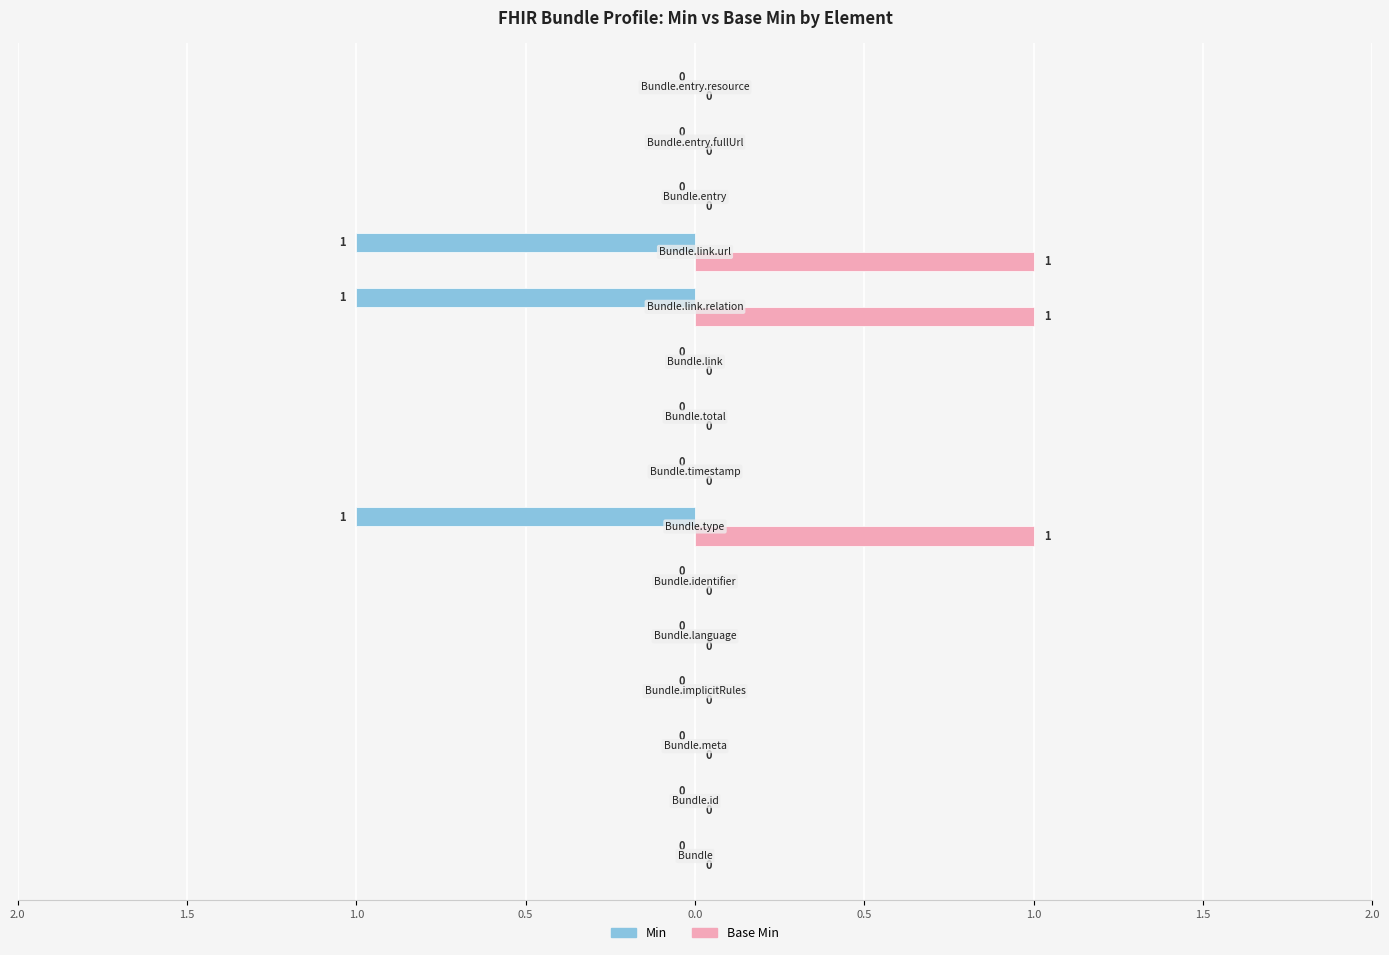

Reading left to right, list all the values displayed in this chart.

Min: 0	0	0	0	0	0	-1	0	0	0	-1	-1	0	0	0
Base Min: 0	0	0	0	0	0	1	0	0	0	1	1	0	0	0